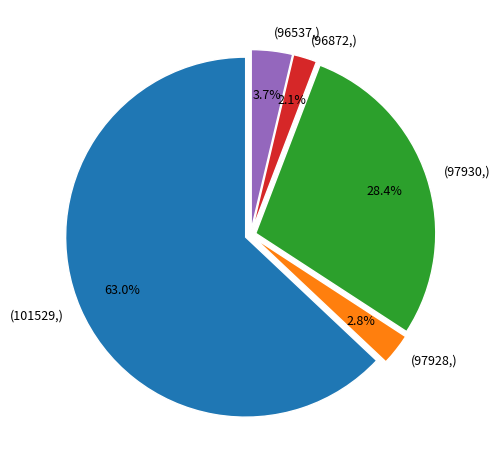

Which category accounts for the majority?

(101529,)